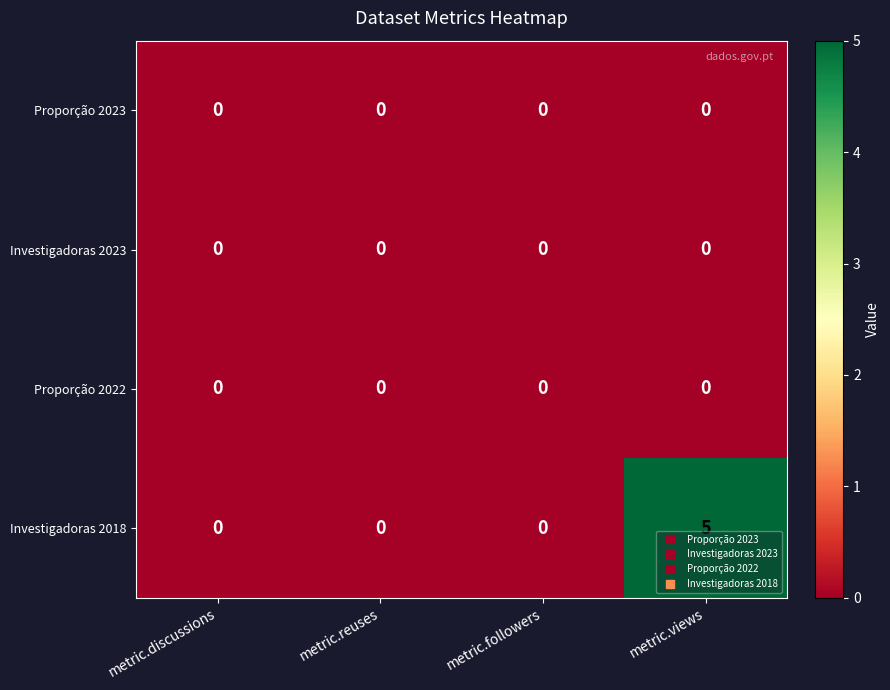

Which series has the widest spread of values?

Investigadoras 2018